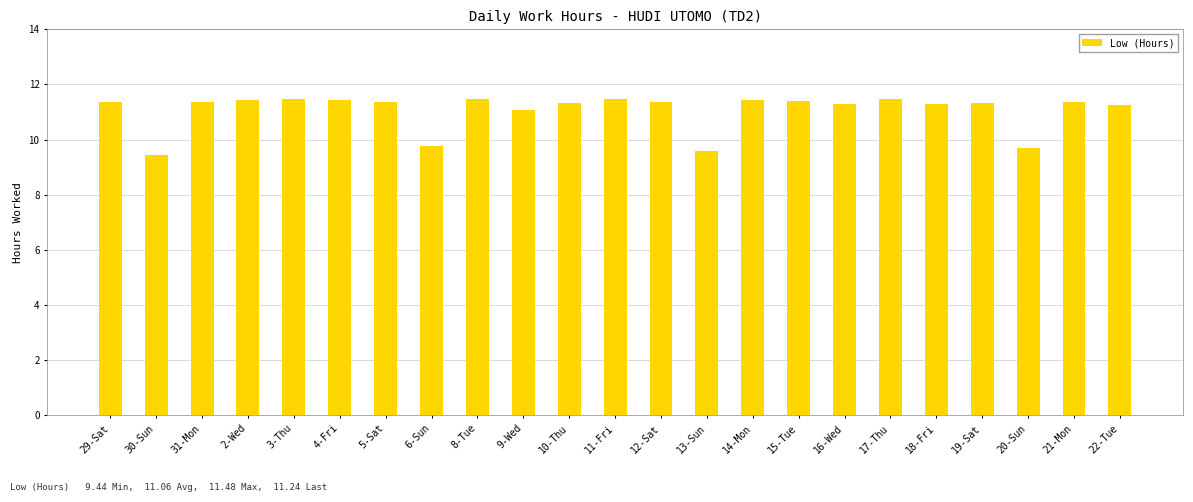

What is the approximate value at 2-Wed?

11.4